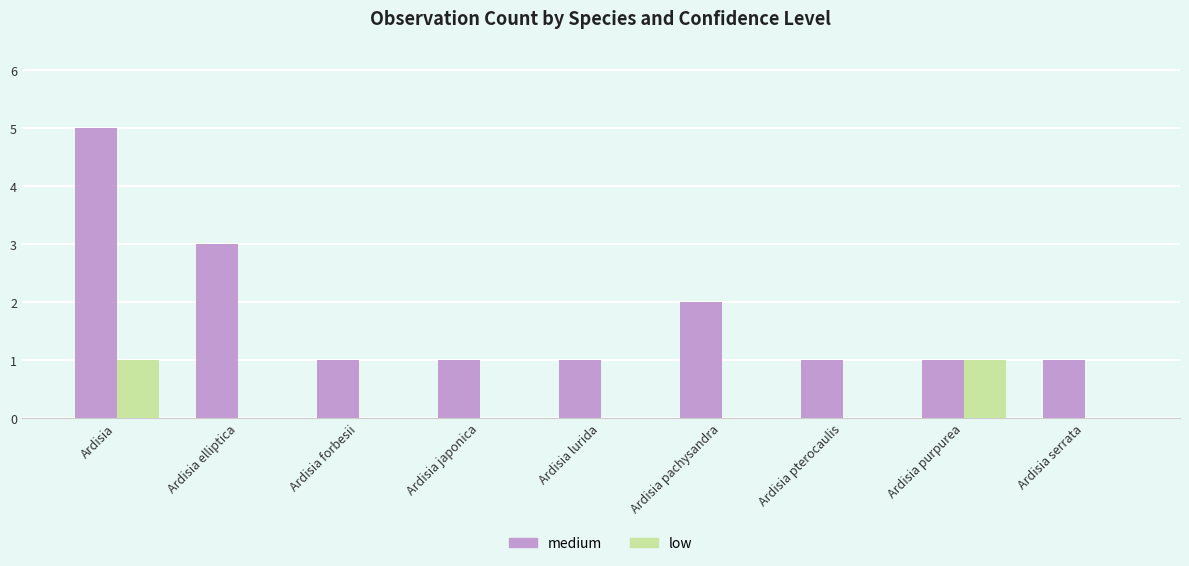

How many distinct data groups are displayed?

2